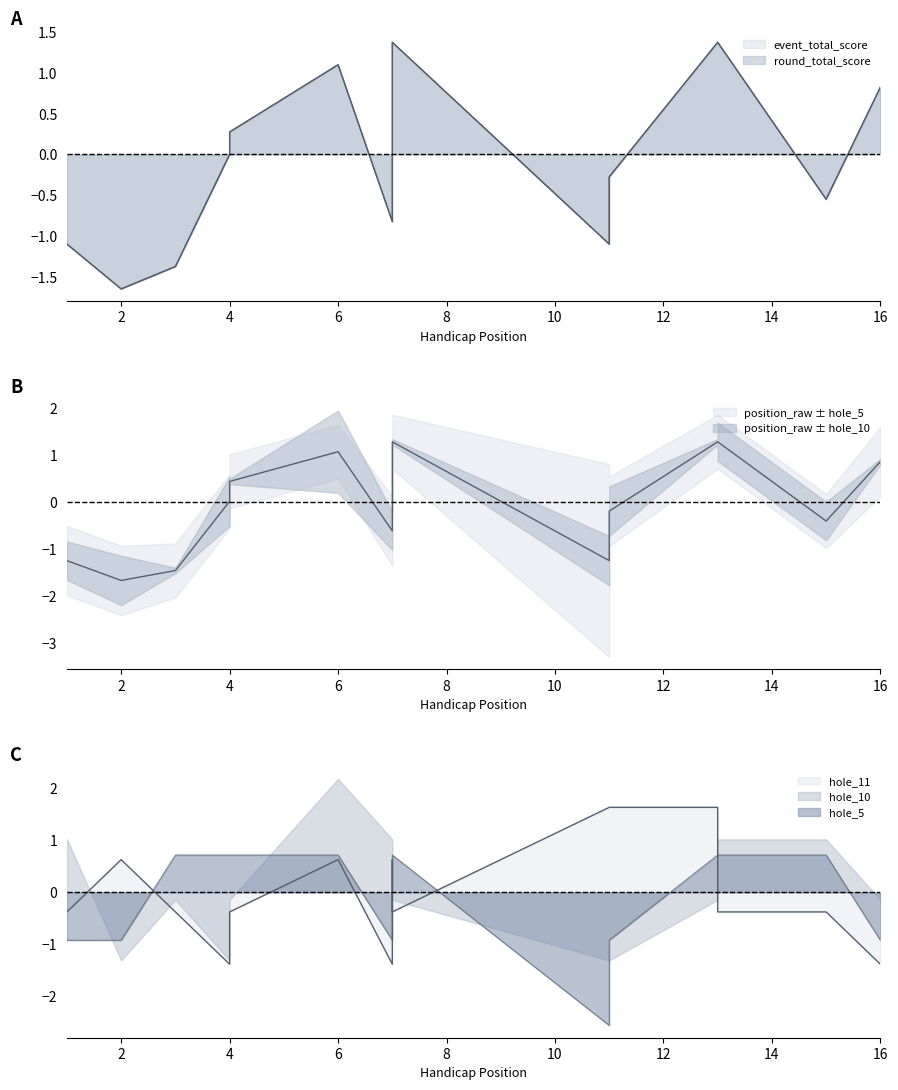

What is the total value across all series at 7?

-4.6